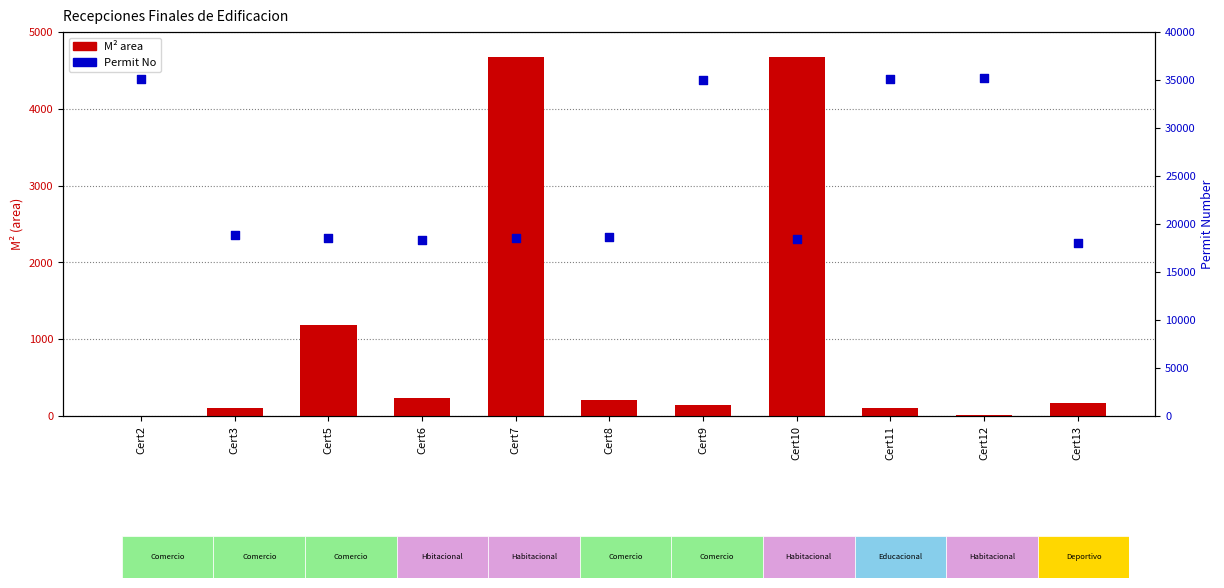

Which series has the largest Y range (max minus min)?

Permit No